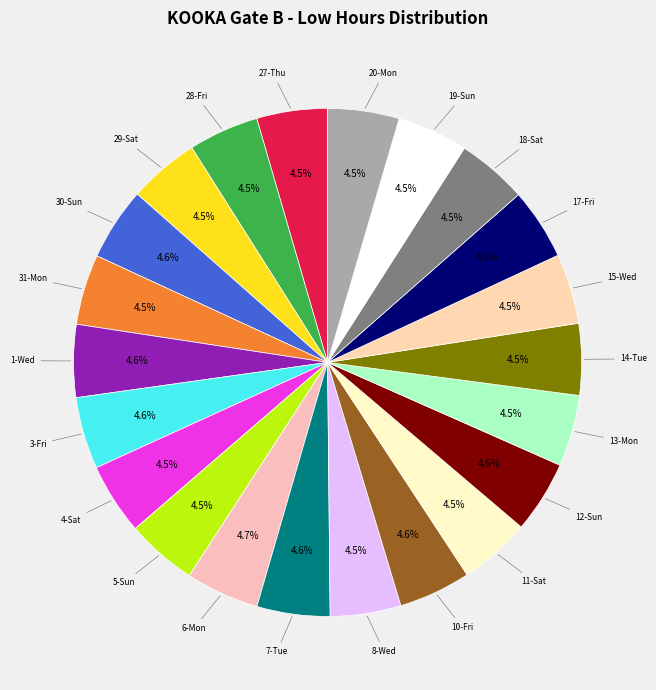

What is the smallest slice in the pie chart?

15-Wed